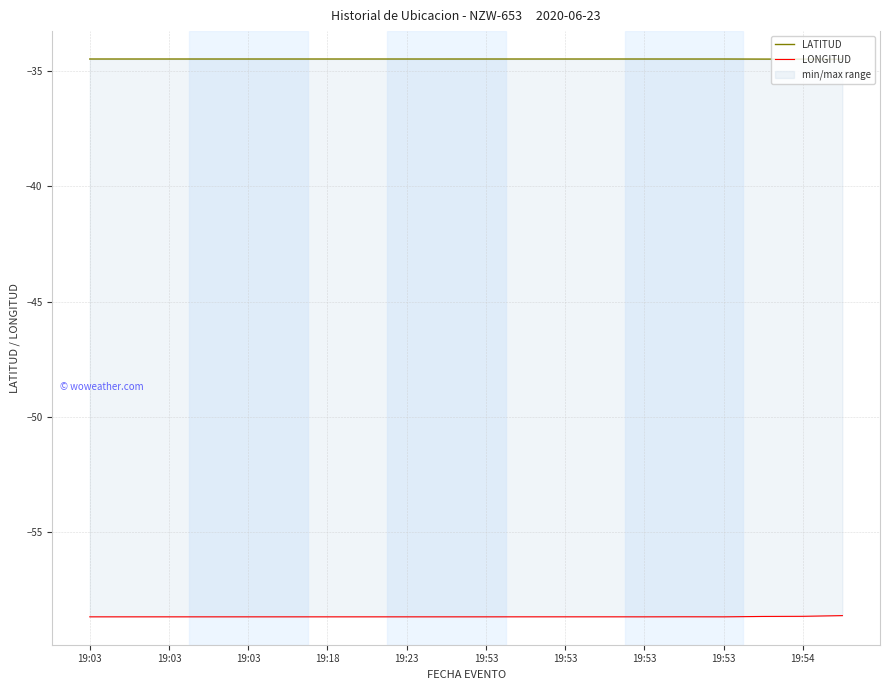

In LONGITUD, how many points are higher than both neighbors (excluding endpoints)?

3